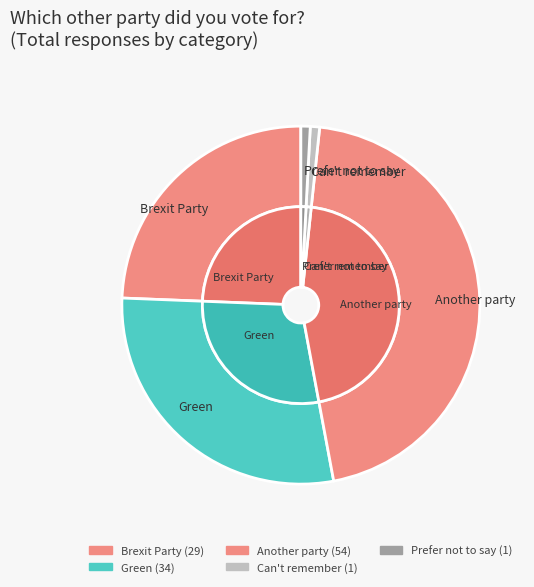

How many slices are in this pie chart?

5